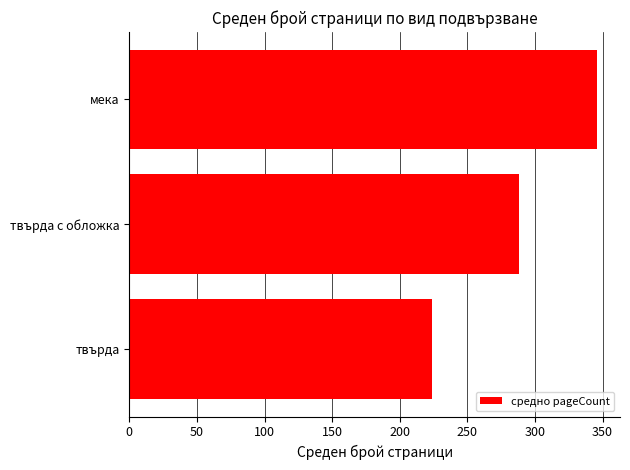

Reading bottom to top, what are all the values shown in this chart?

224.0	288.0	345.6